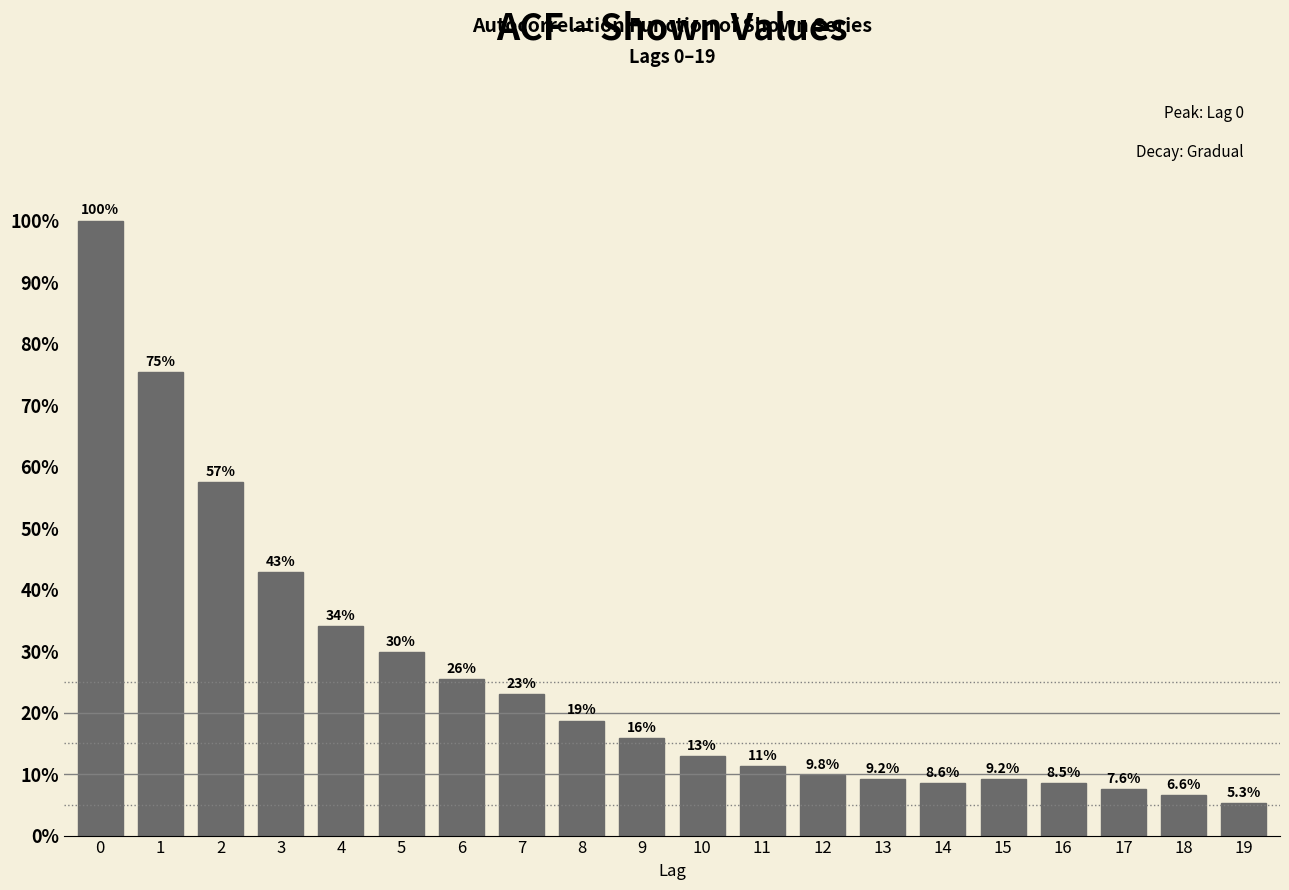

Reading right to left, transcribe all the data shown in this chart.

5.3	6.6	7.6	8.5	9.2	8.6	9.2	9.8	11.3	12.9	15.8	18.7	23.0	25.5	29.9	34.0	42.9	57.5	75.4	100.0